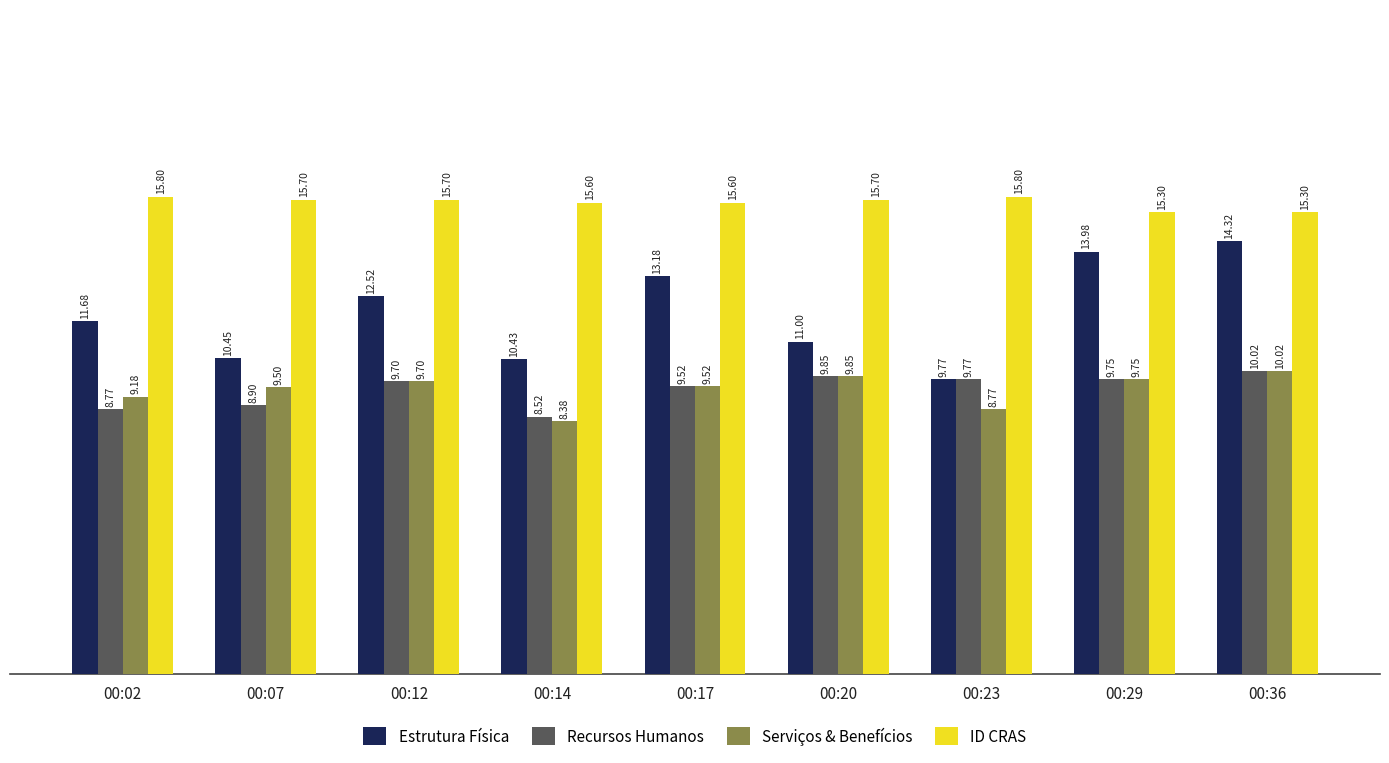

What is the sum of the Estrutura Física values at 00:07 and 00:29?

24.4